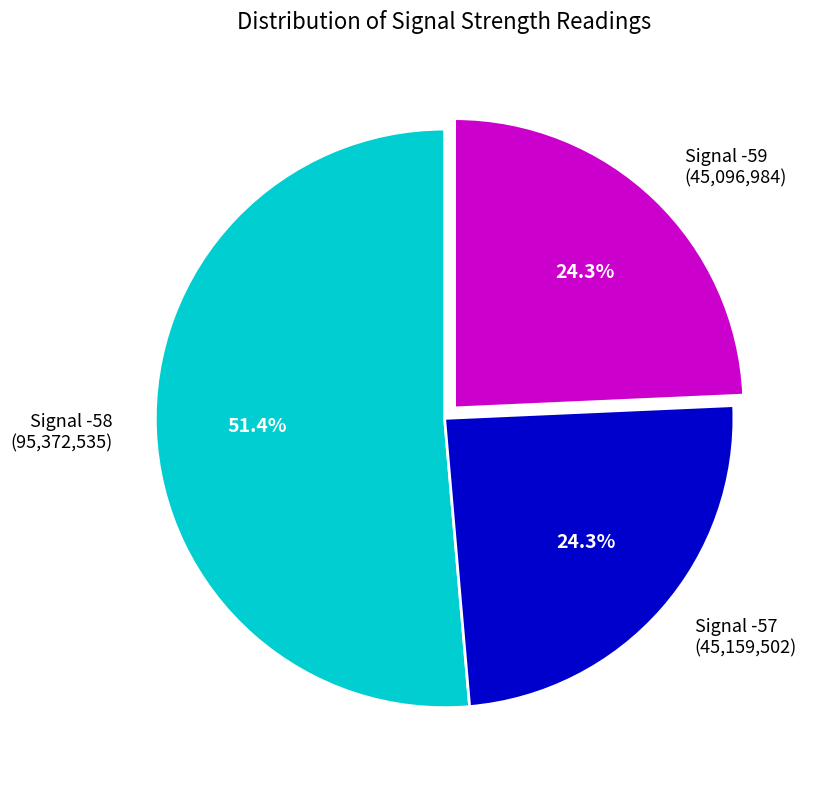

Is Signal -57 (45,159,502) the majority of the pie?

No